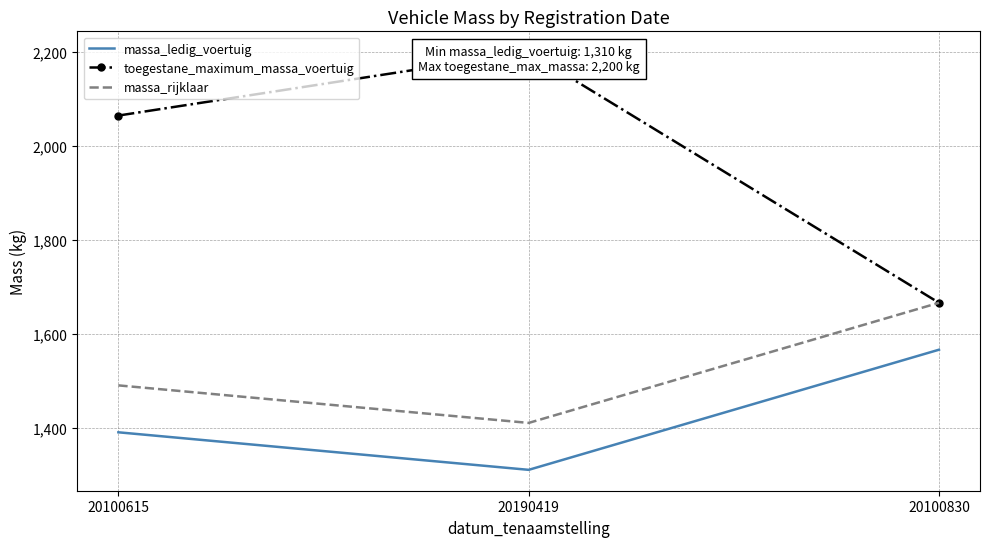

At which label does massa_ledig_voertuig reach its peak?

20100830